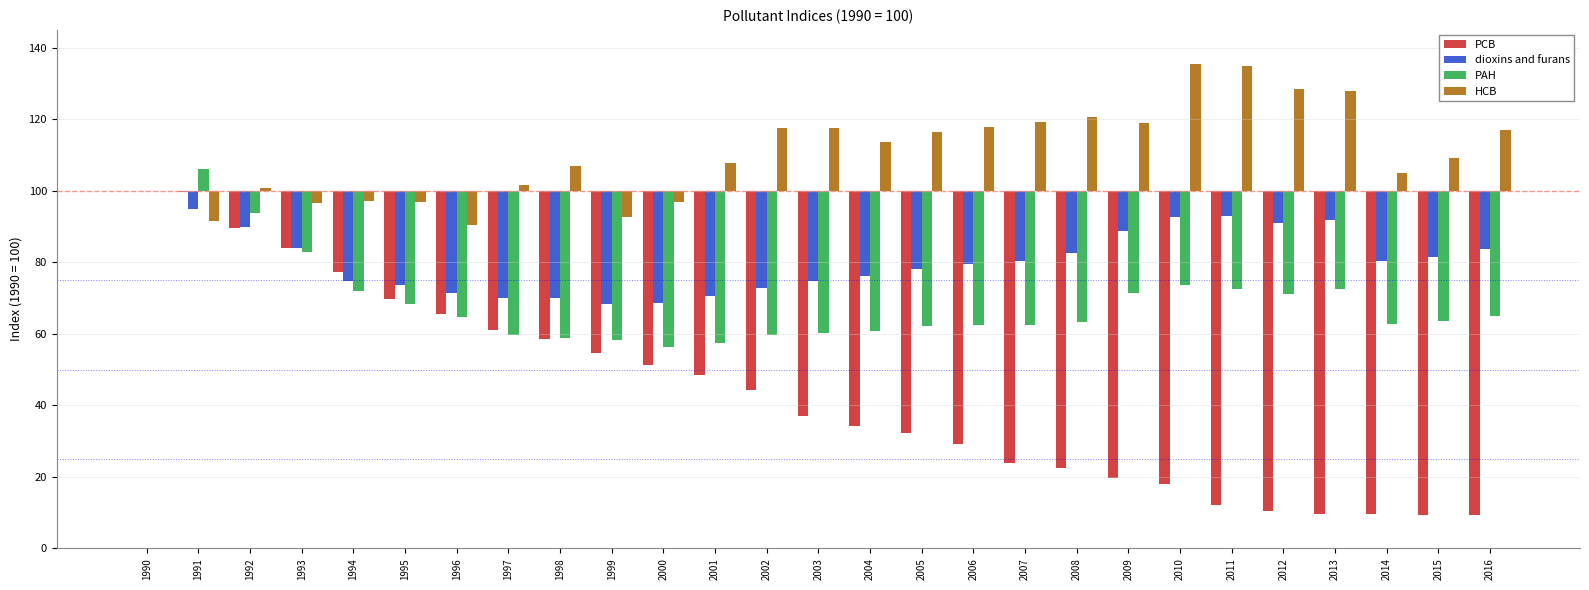

What is the value of the HCB bar at the 12th from the left?

7.8